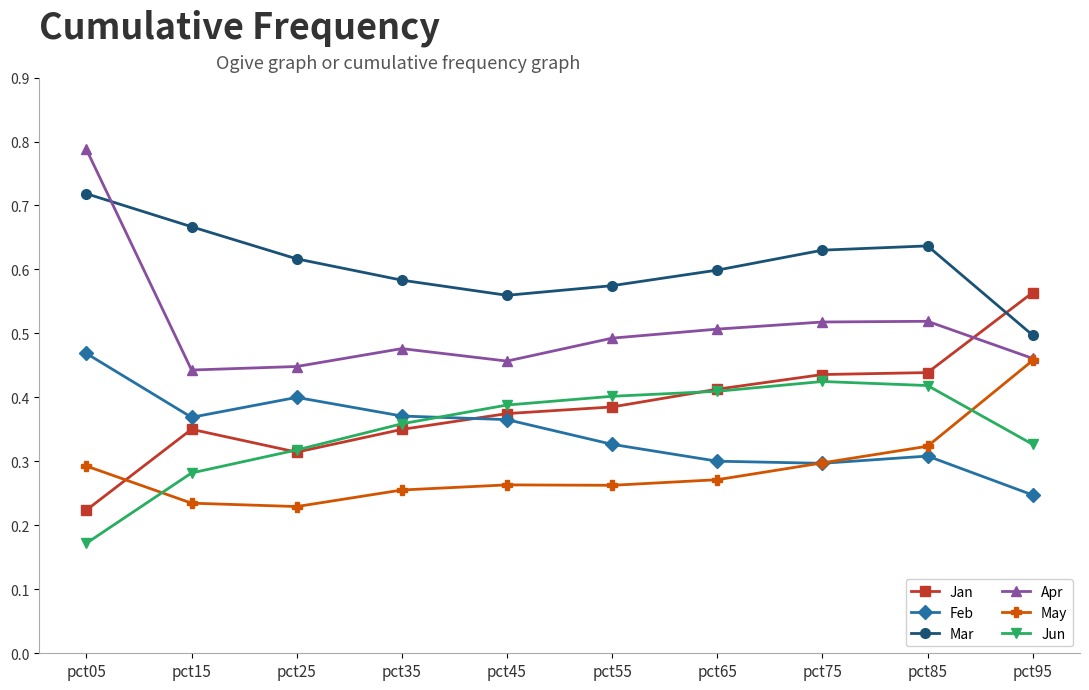

True or false: Jun and Apr cross at least once.

False